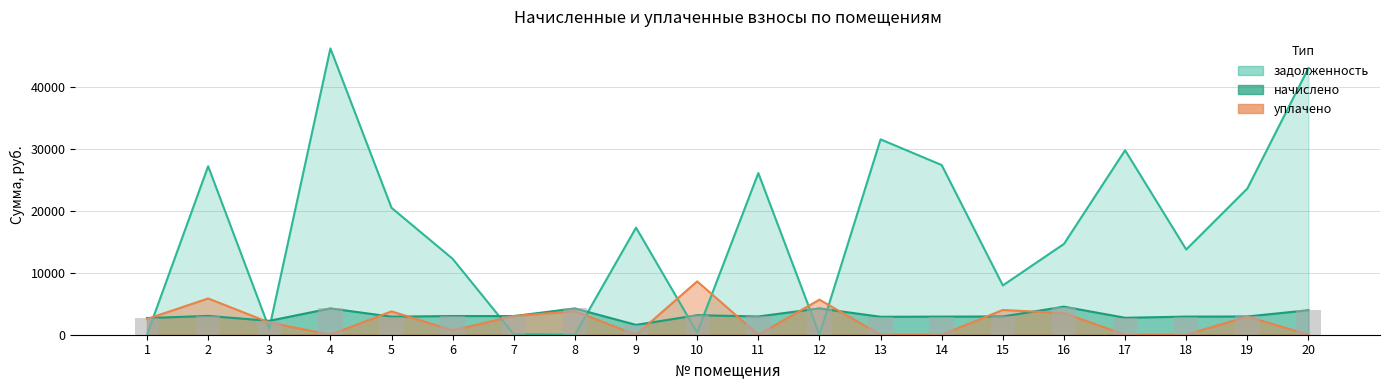

Which category has the highest value in the задолженность series?

4